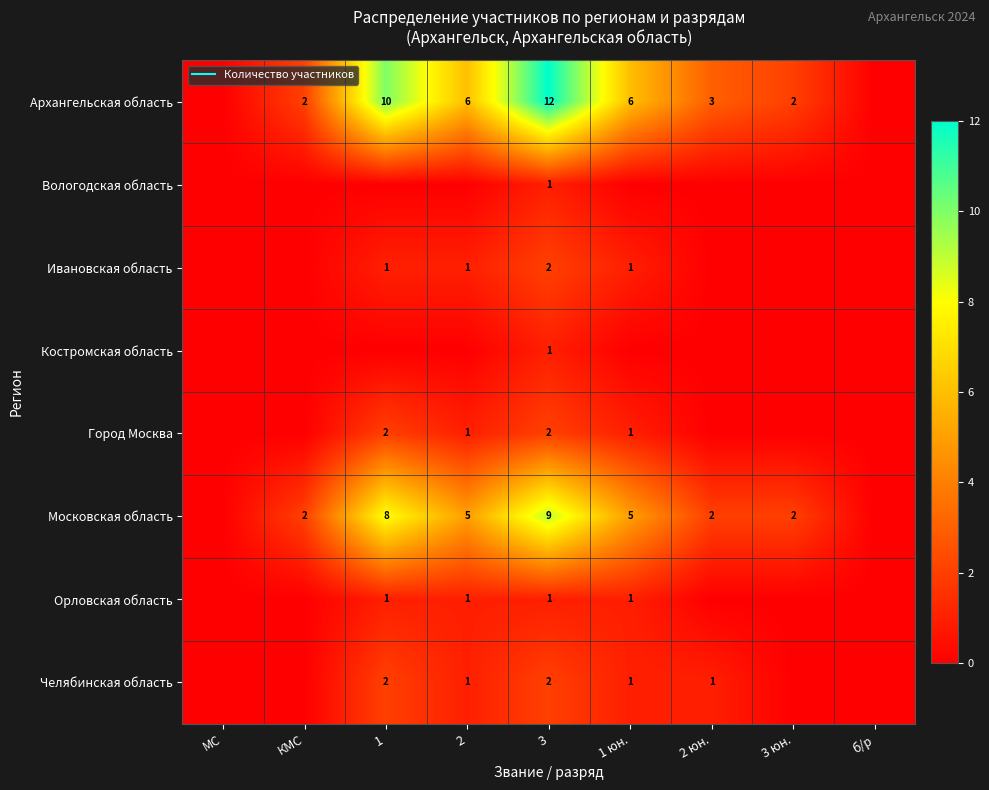

Between КМС and б/р, which series saw the biggest shift?

Архангельская область